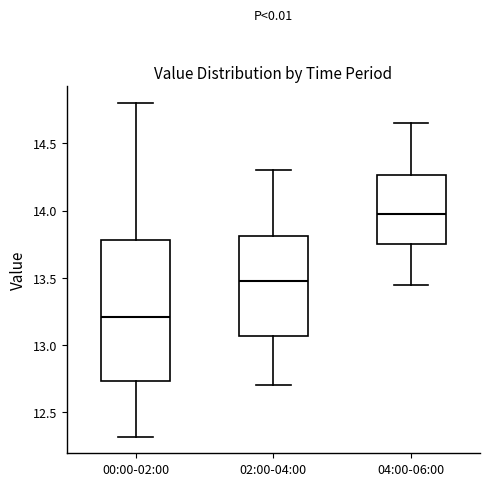

Reading left to right, read every box against the y-axis: the position of its median line, the range the box covers, and the ends of its whiskers. The values are not printed on the chart, so give them approximately, as read against the axis.

00:00-02:00: median 13.20, box 12.75 to 13.80, whiskers 12.30 to 14.80
02:00-04:00: median 13.50, box 13.05 to 13.80, whiskers 12.70 to 14.30
04:00-06:00: median 14.00, box 13.75 to 14.25, whiskers 13.45 to 14.65